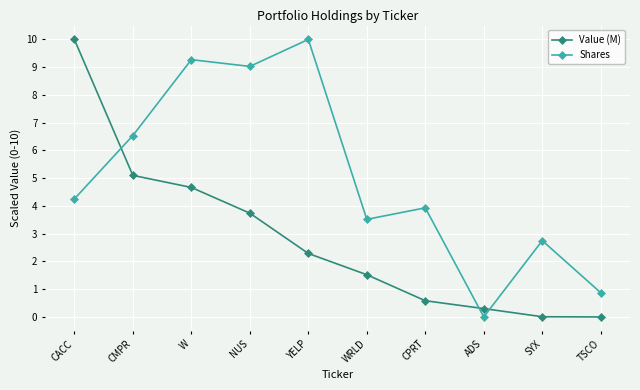

What is the spread (max minus min) of values at WRLD?

2.0